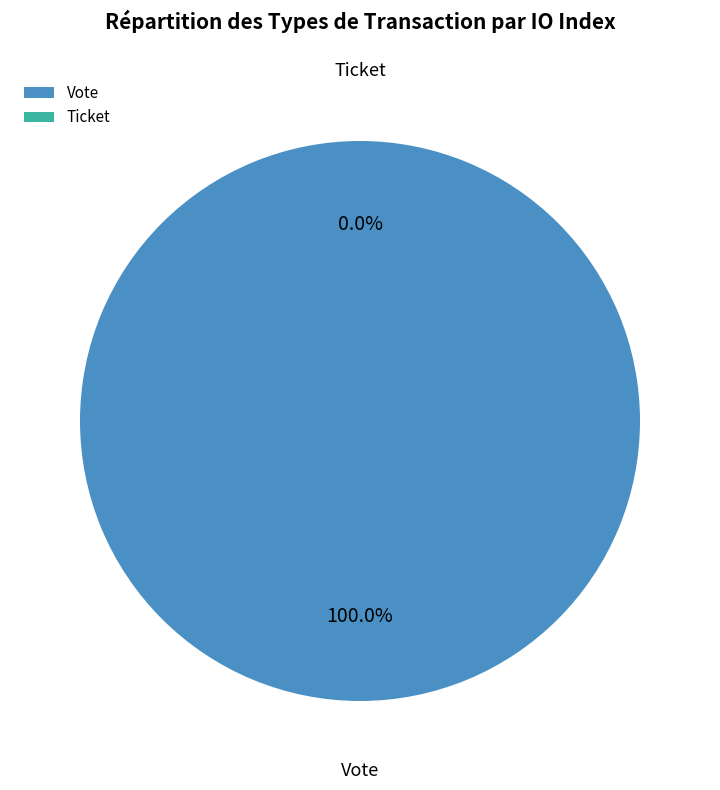

What portion of the pie excludes Ticket?

100.0%